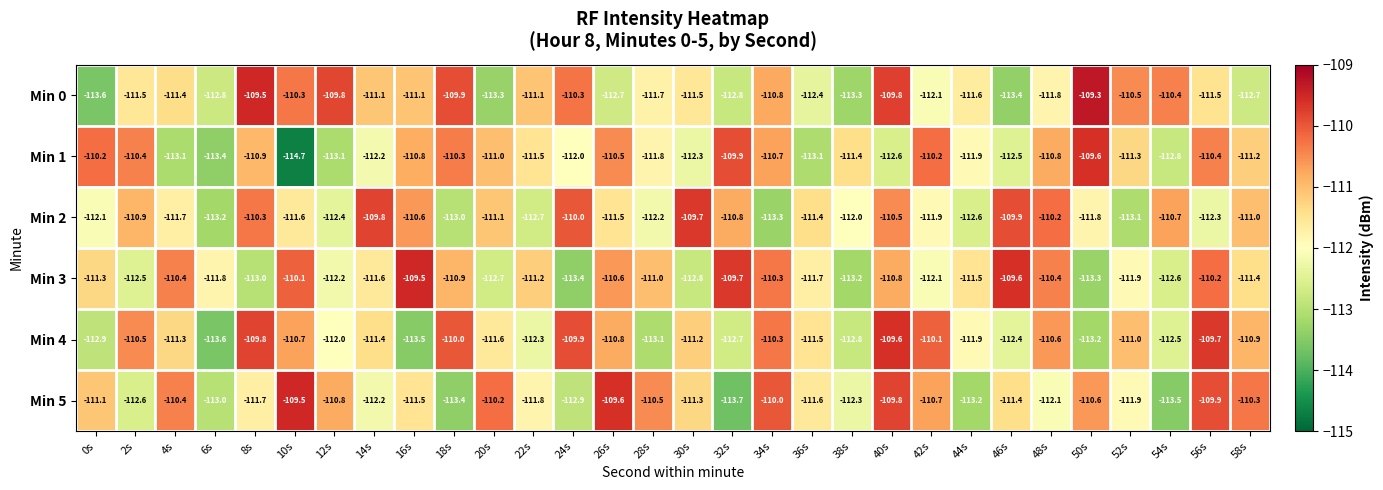

Which series changed the most between 20s and 44s?

Min 5